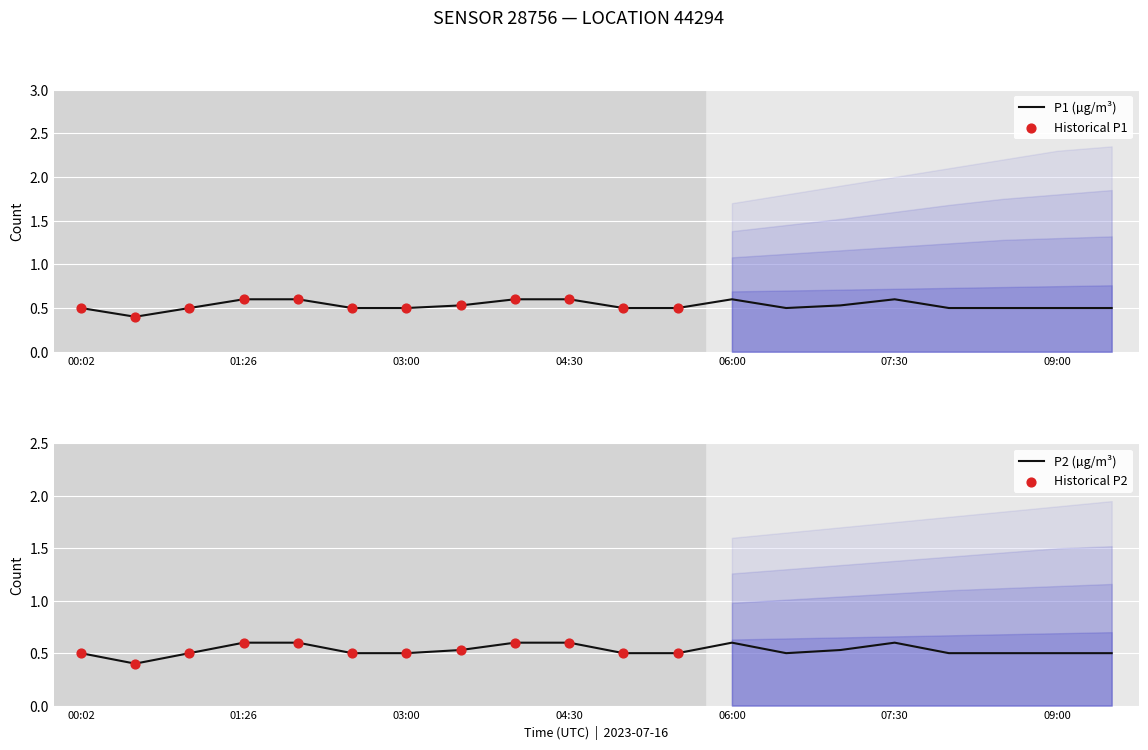

Which series contains the lowest Y value?

P1